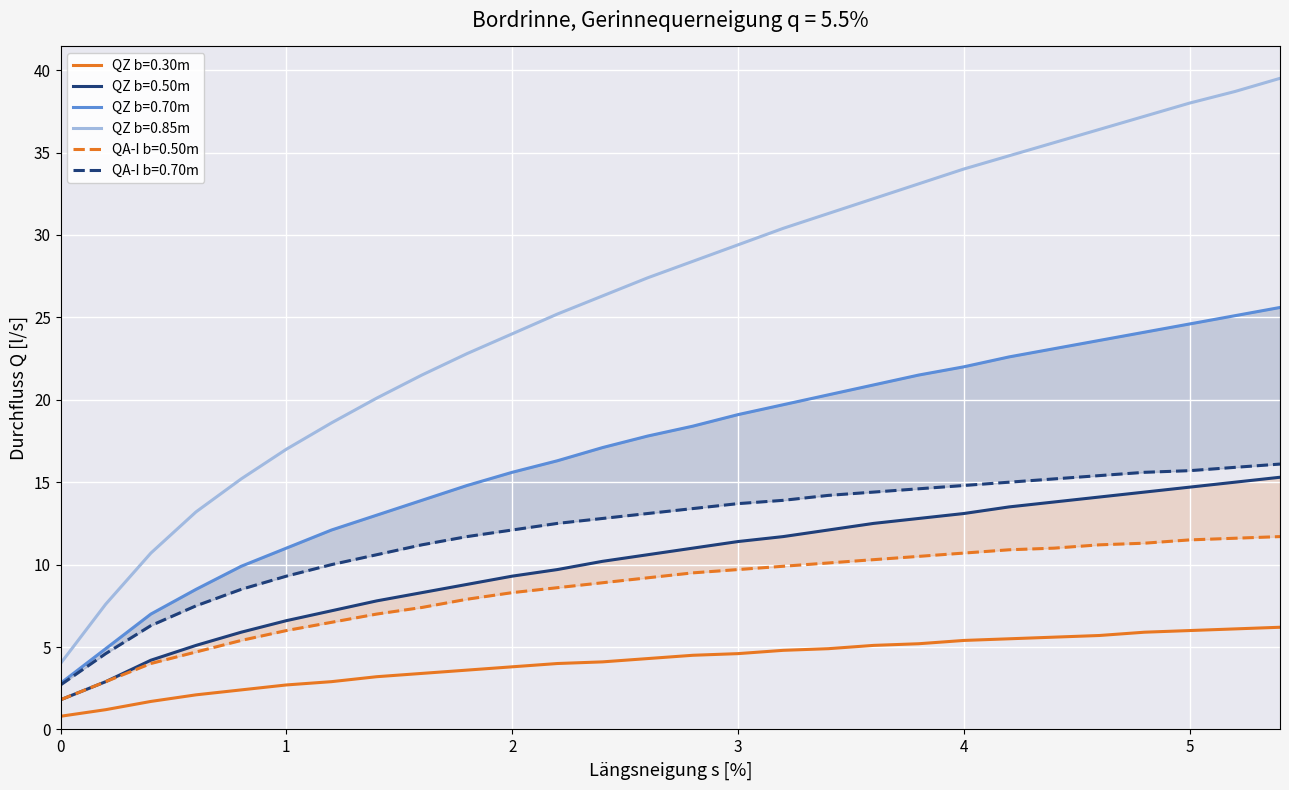

What are all the series names shown in the legend?

QZ b=0.30m, QZ b=0.50m, QZ b=0.70m, QZ b=0.85m, QA-I b=0.50m, QA-I b=0.70m